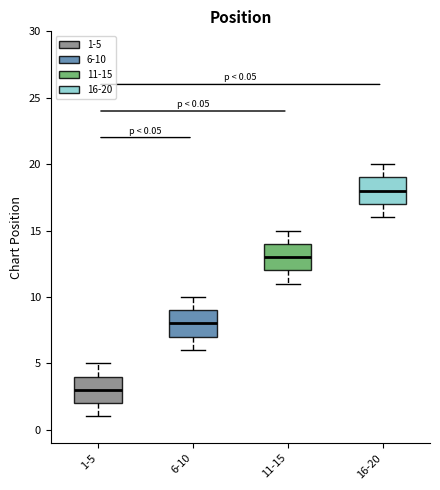

Which box has the highest median line?

16-20